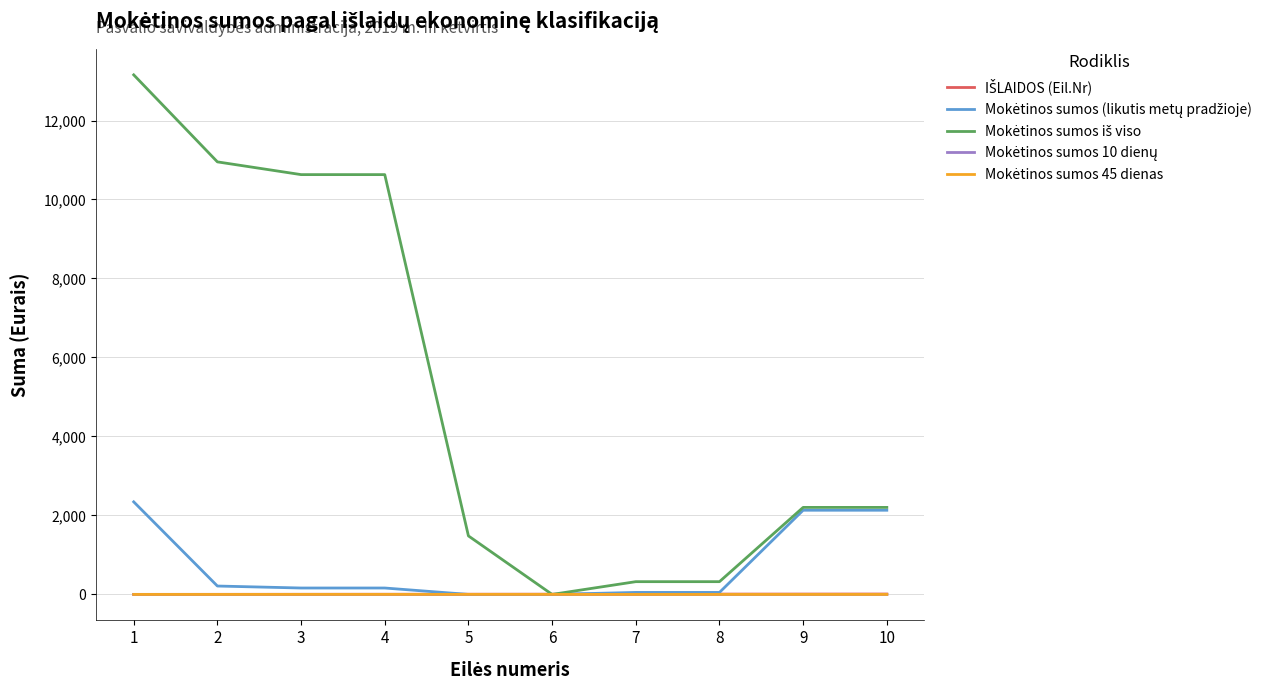

Is this an area chart (filled region under the line)?

No